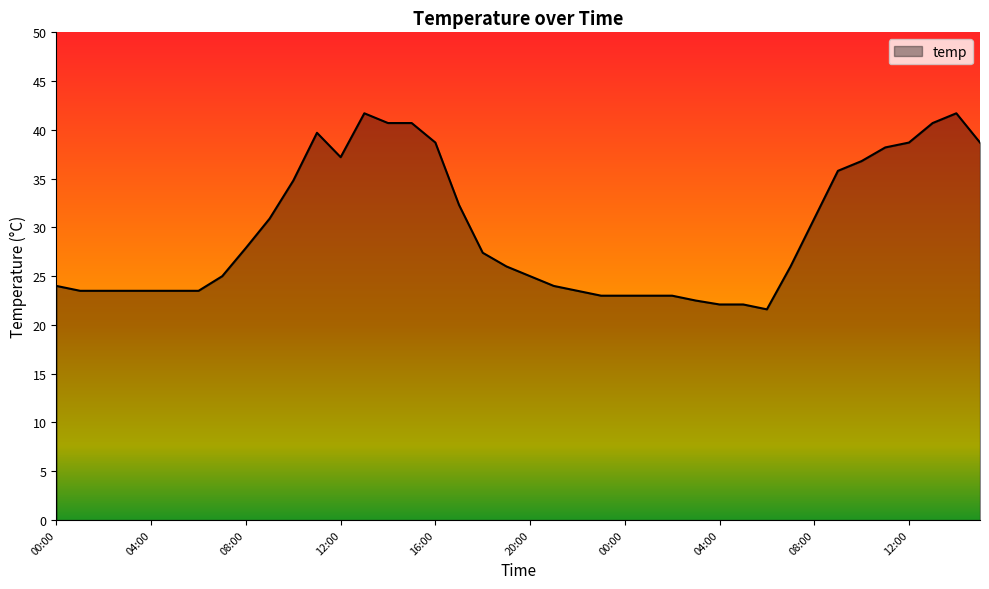

What is the greatest value displayed?

41.7